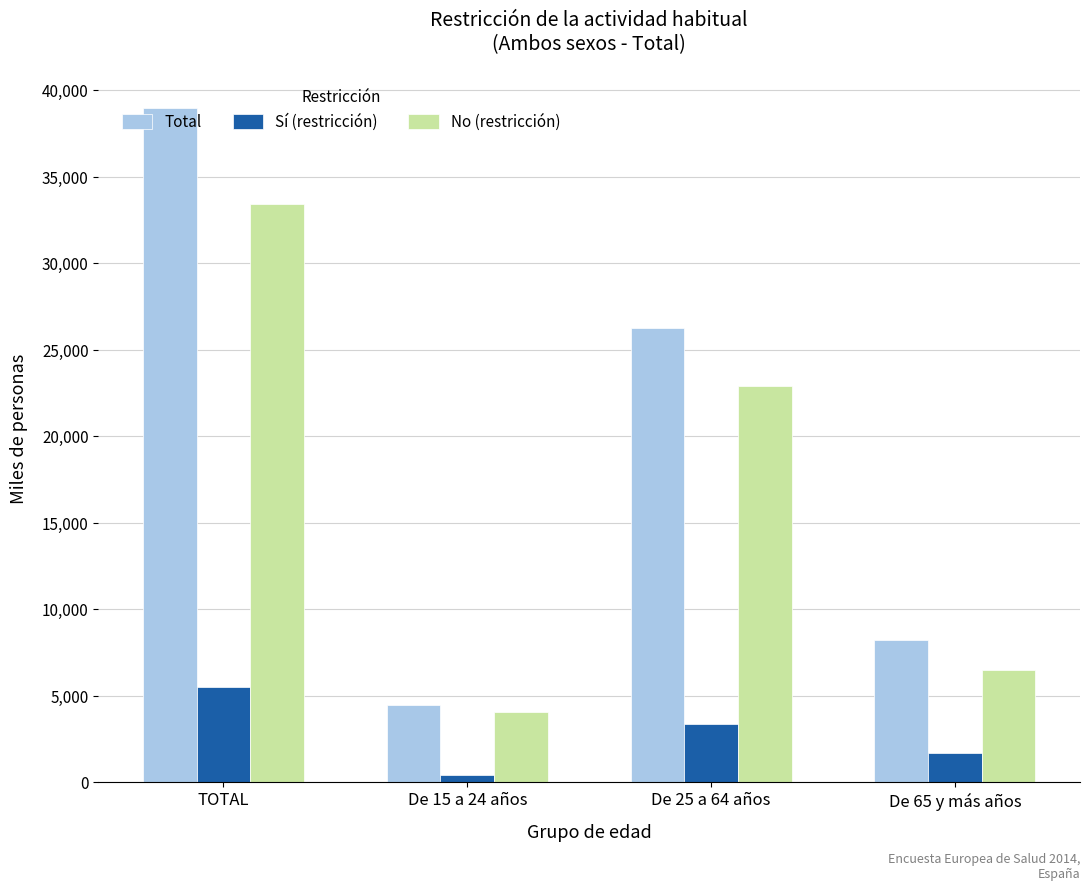

What is the sum of all No (restricción) values?

66922.8